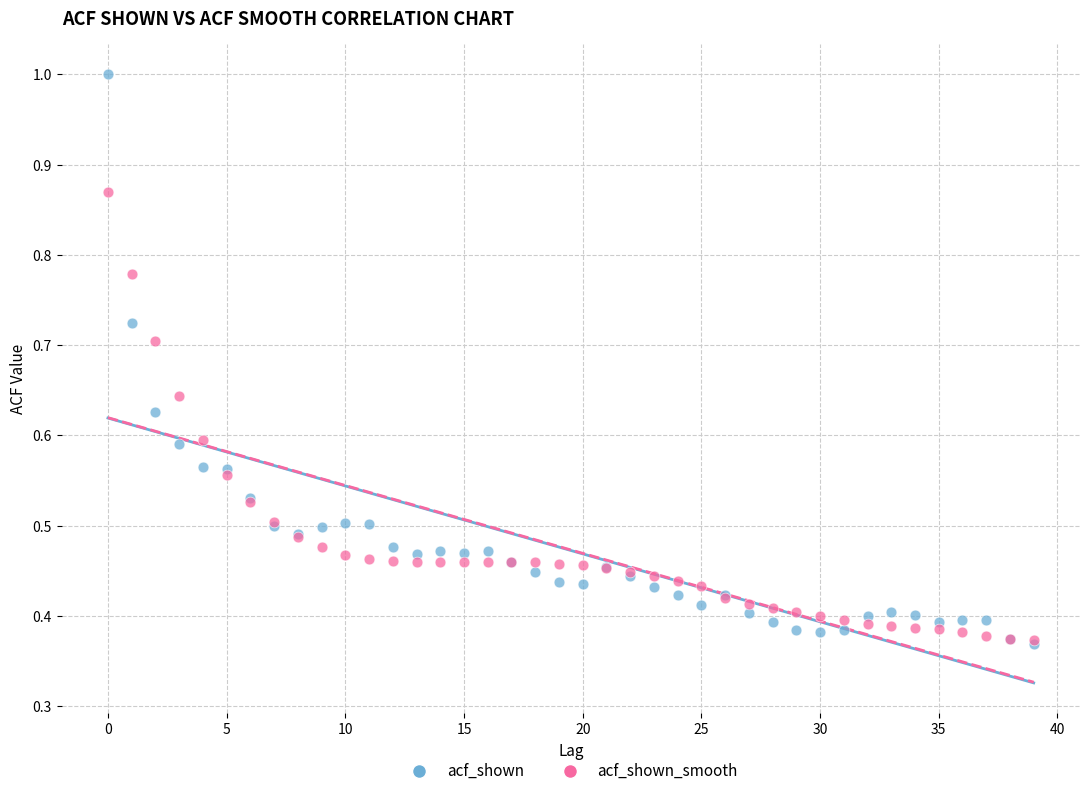

Which series contains the highest Y value?

acf_shown